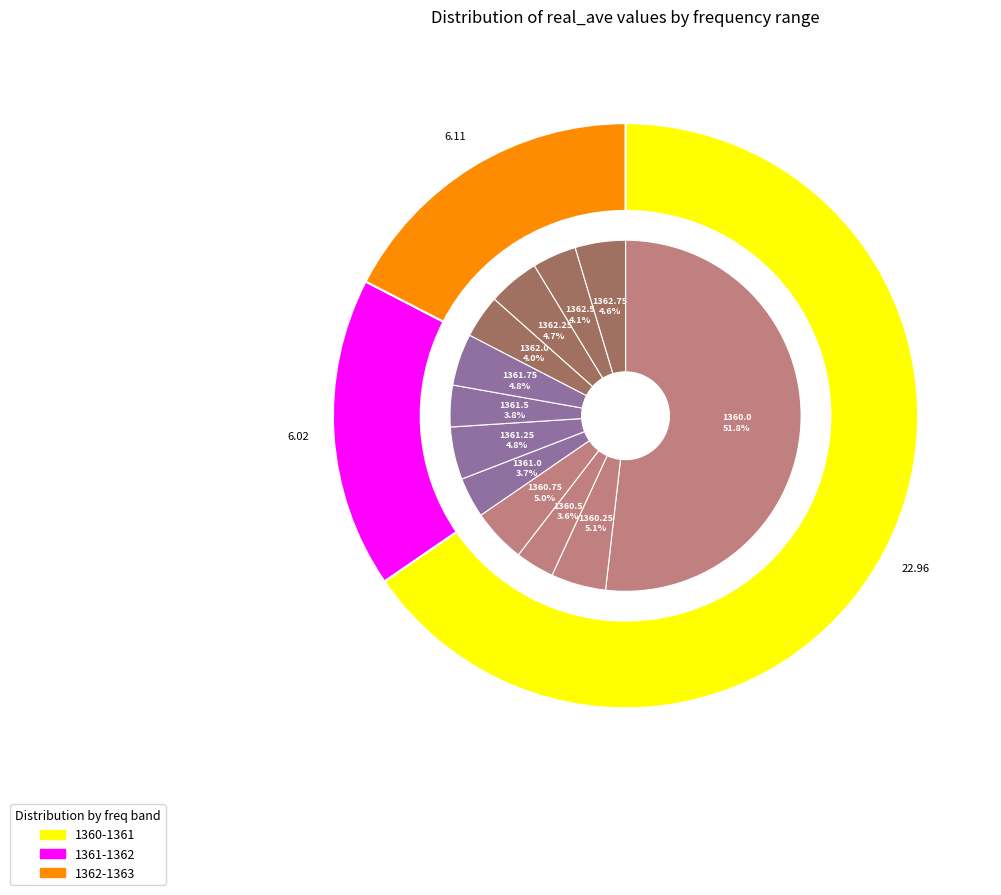

To the nearest percent, what portion does 1362.25 represent?

5%